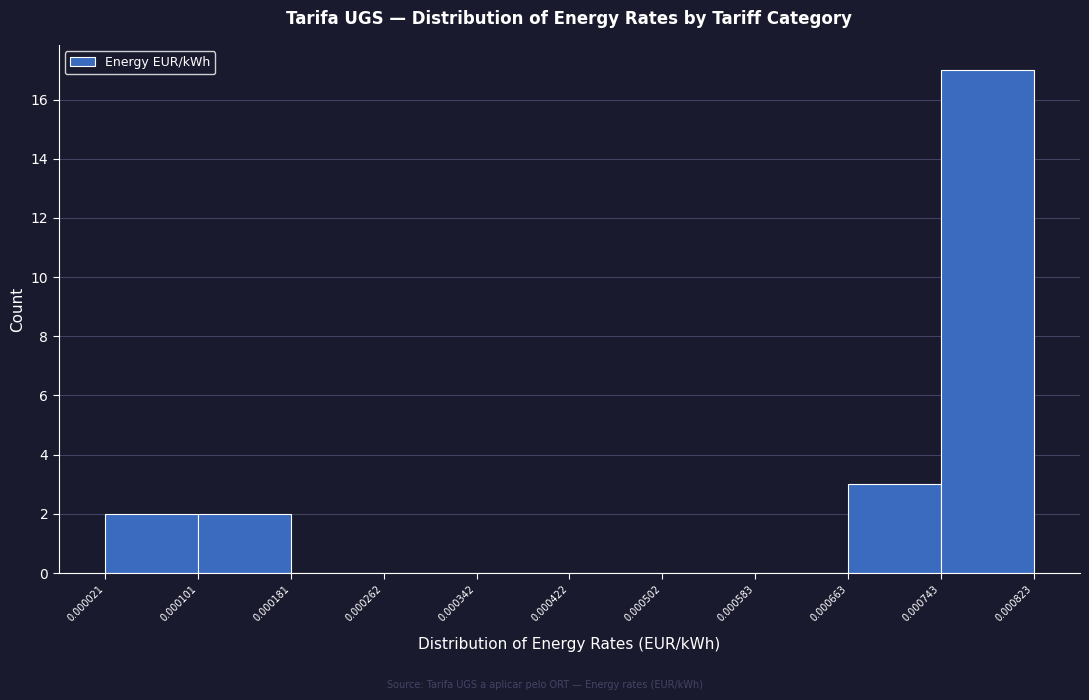

Over which range of the x-axis is the bar tallest?

0.000743 to 0.000823